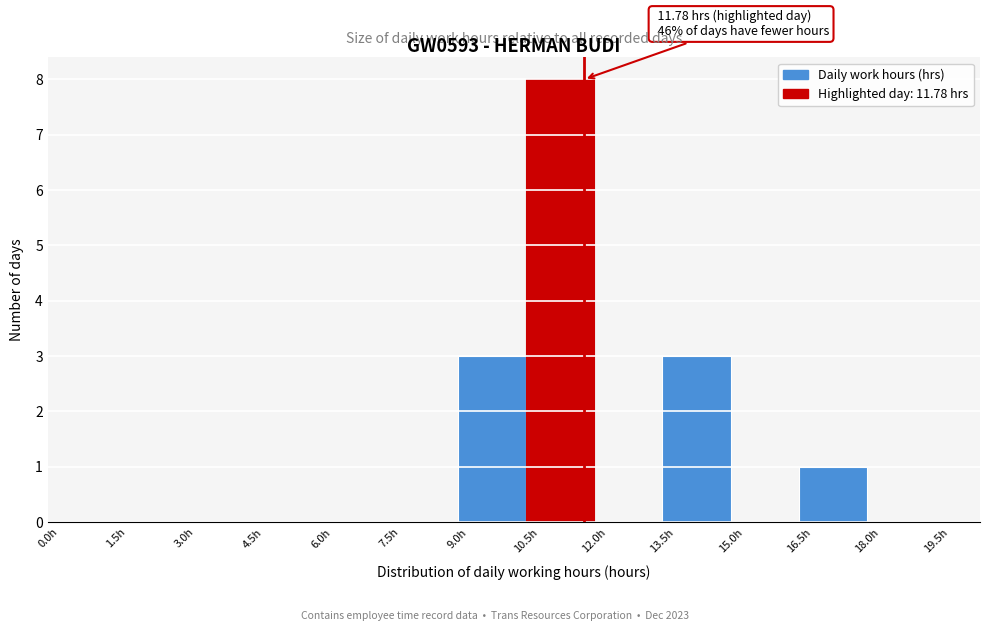

Over which range of the x-axis is the bar tallest?

10.5 to 12.0